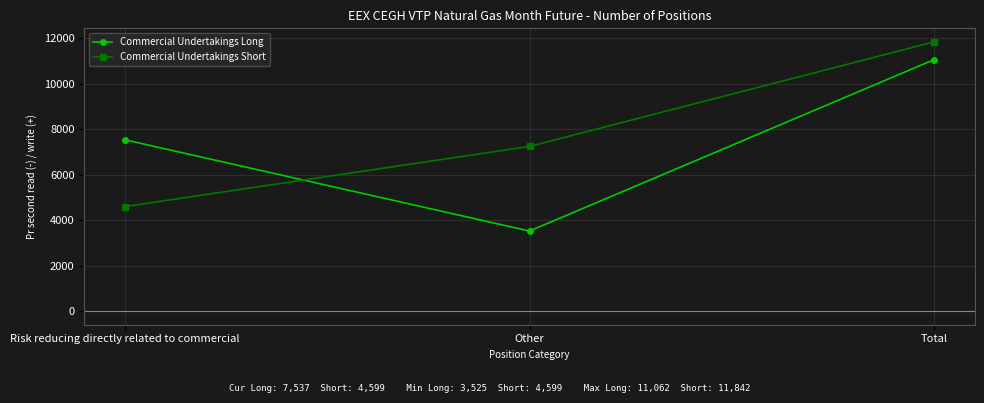

At which label does Commercial Undertakings Long reach its peak?

Total